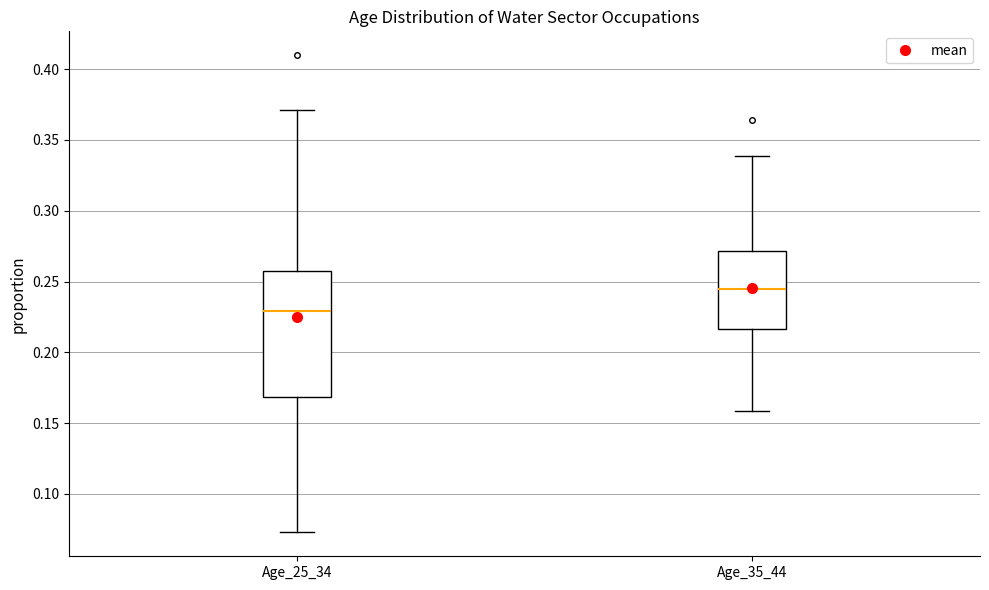

Which box has the lowest median line?

Age_25_34